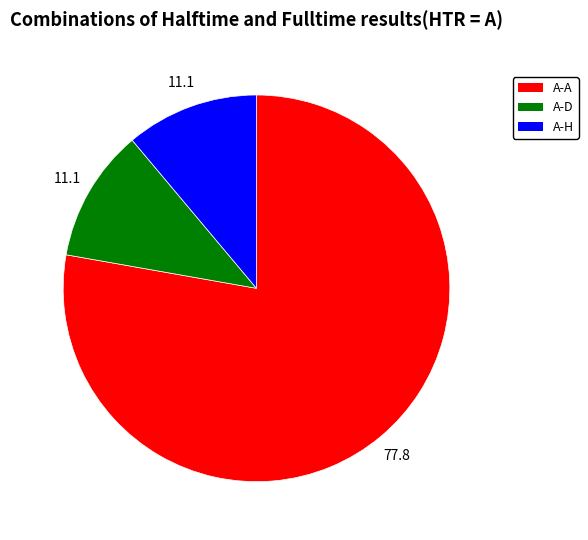

The A-H slice represents 11% of the pie. True or false?

True